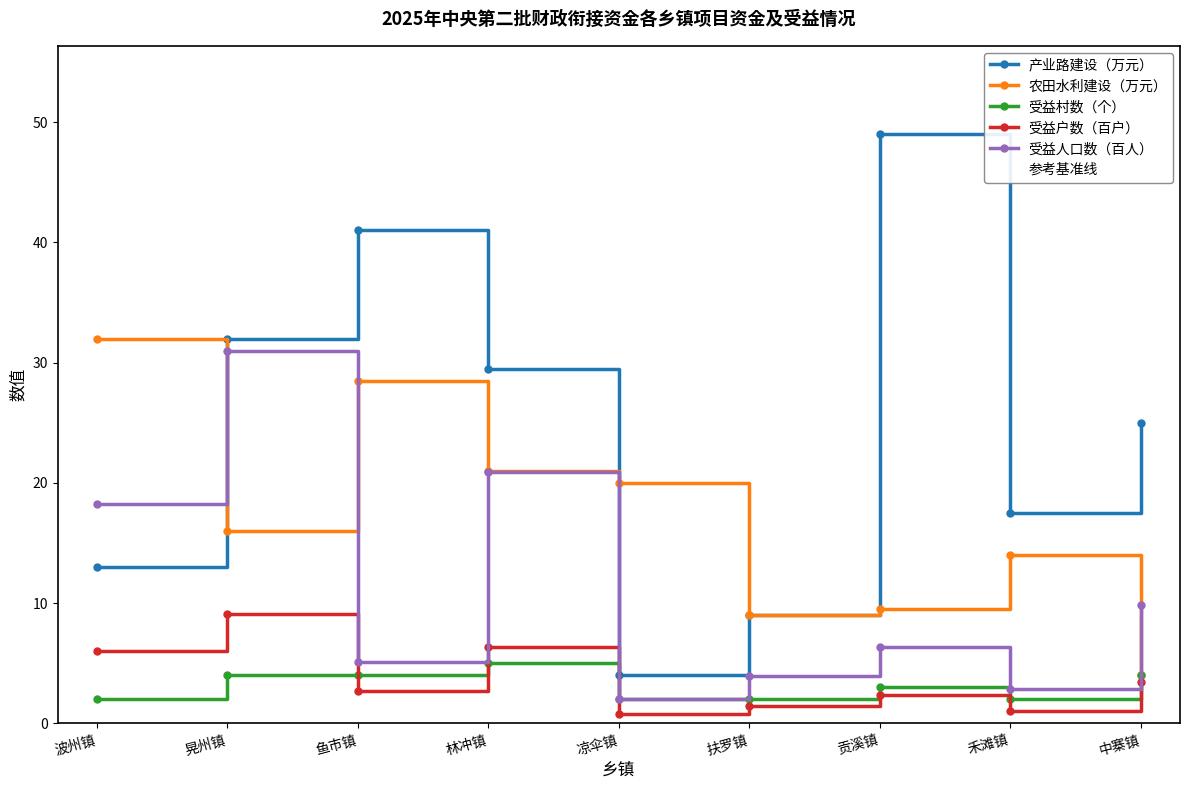

The 受益人口数（百人） series shows 18.2 at 波州镇. True or false?

True